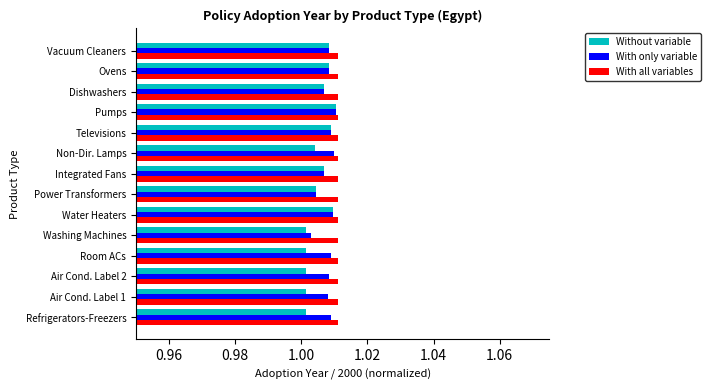

Which series has the largest range (max minus min)?

Without variable